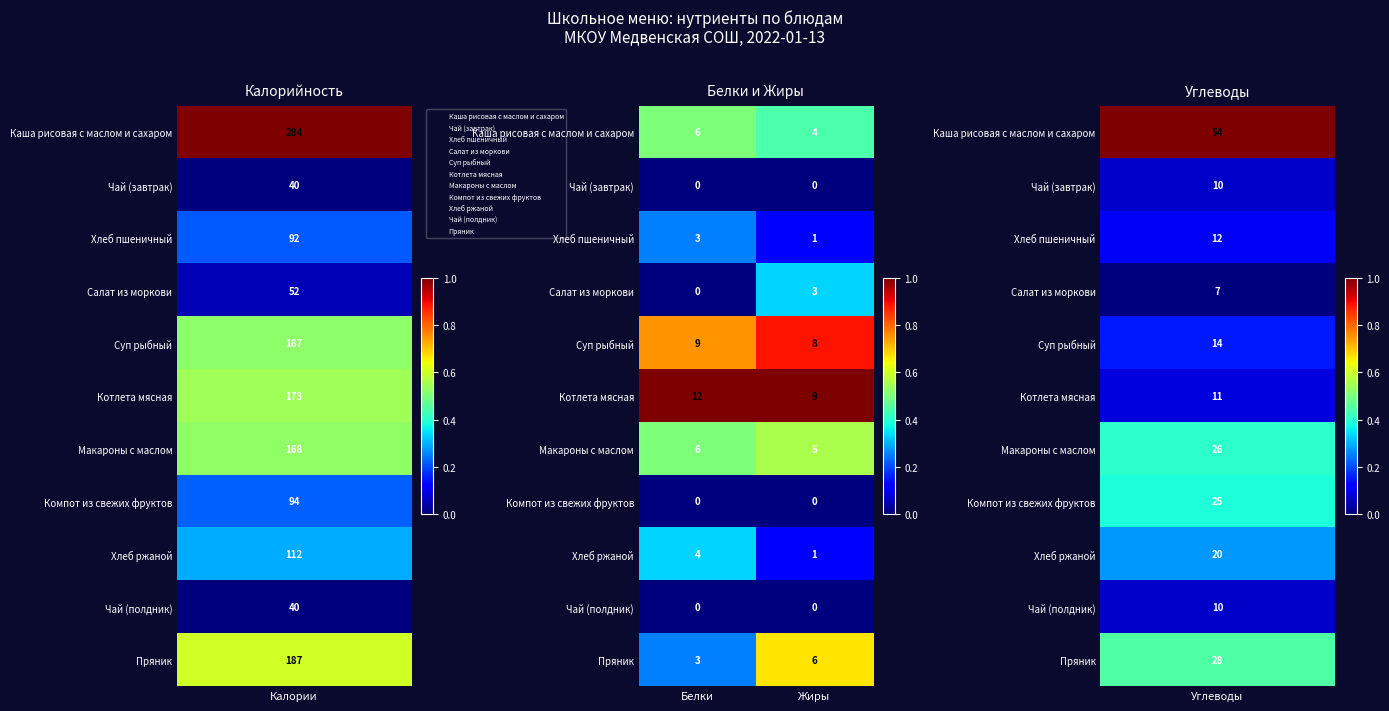

At which category is the sum across all series the highest?

Белки